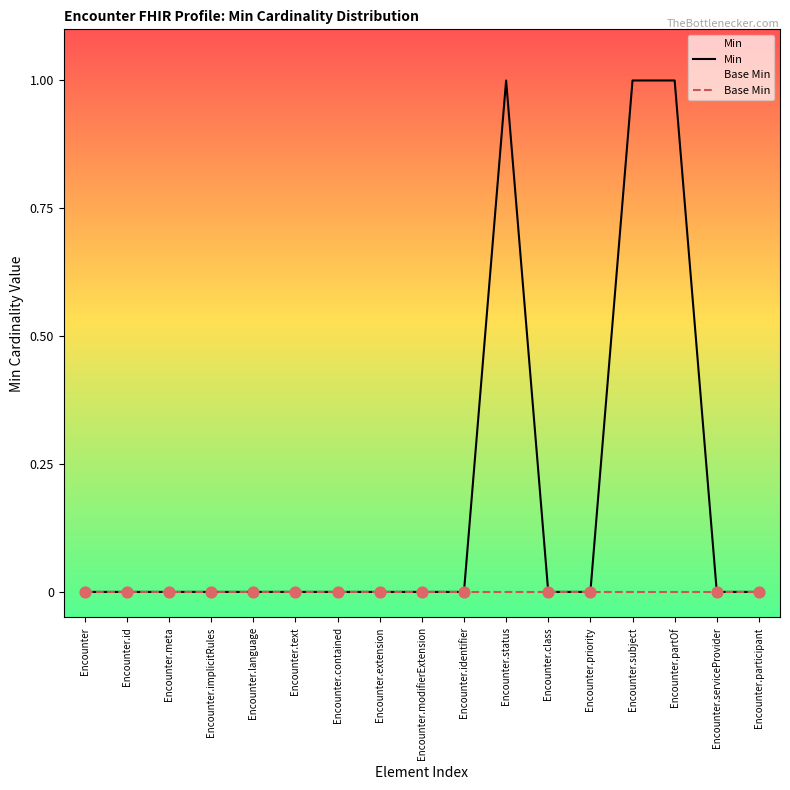

Which series has the largest total across all categories?

Min